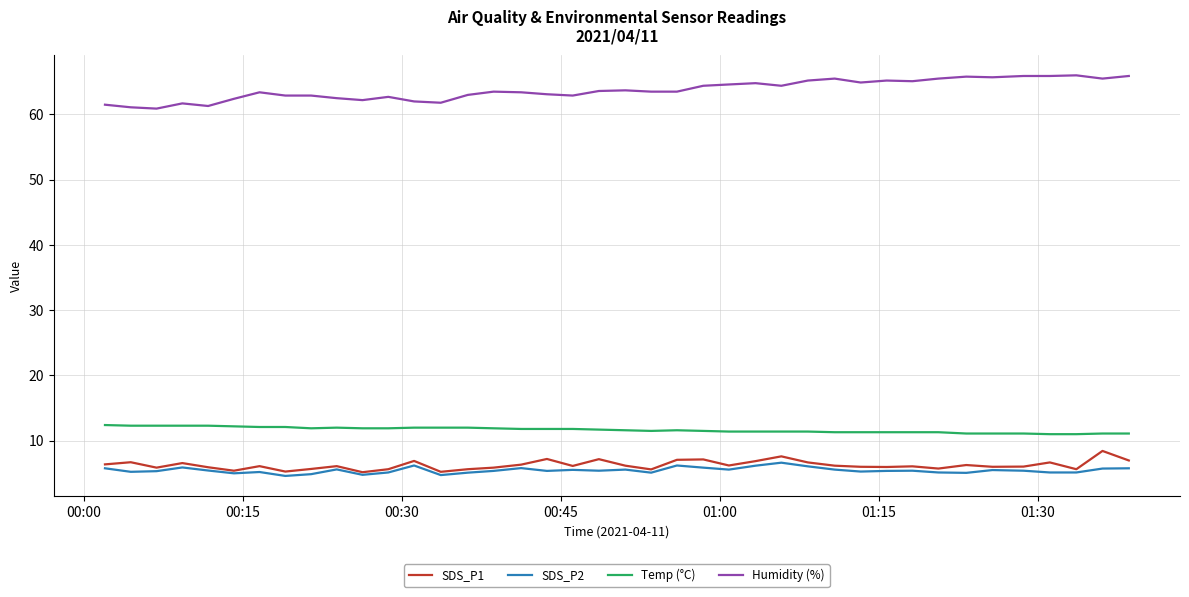

What is the greatest value displayed?

66.0